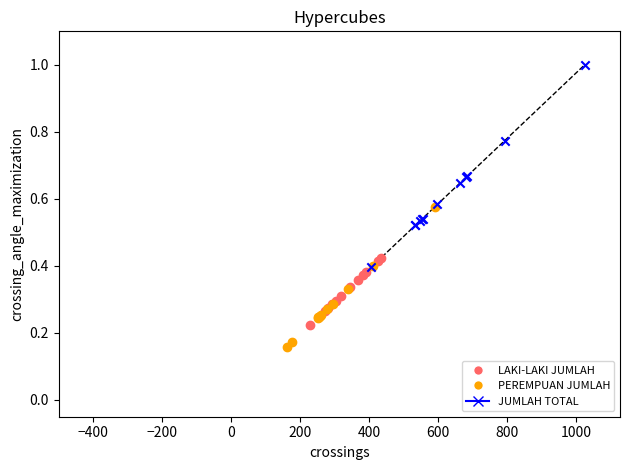

Which series has the widest spread of Y values?

JUMLAH TOTAL